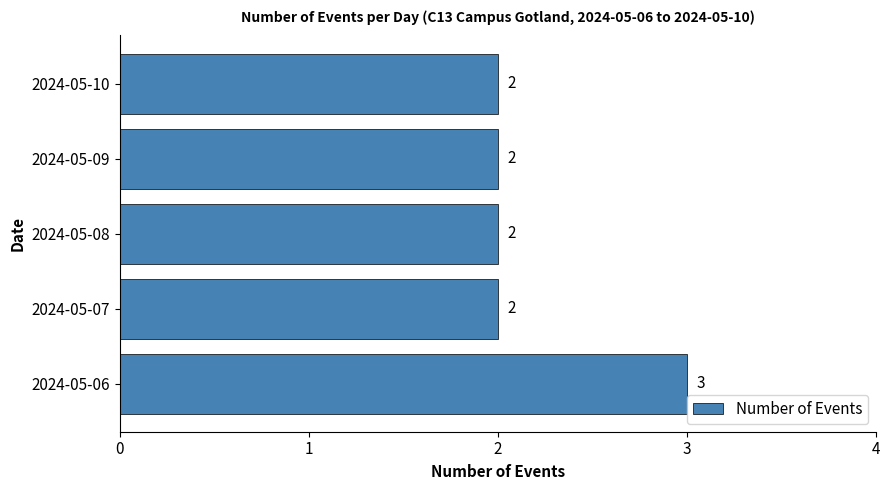

What is the ratio of the value at 2024-05-06 to the value at 2024-05-07?

1.5